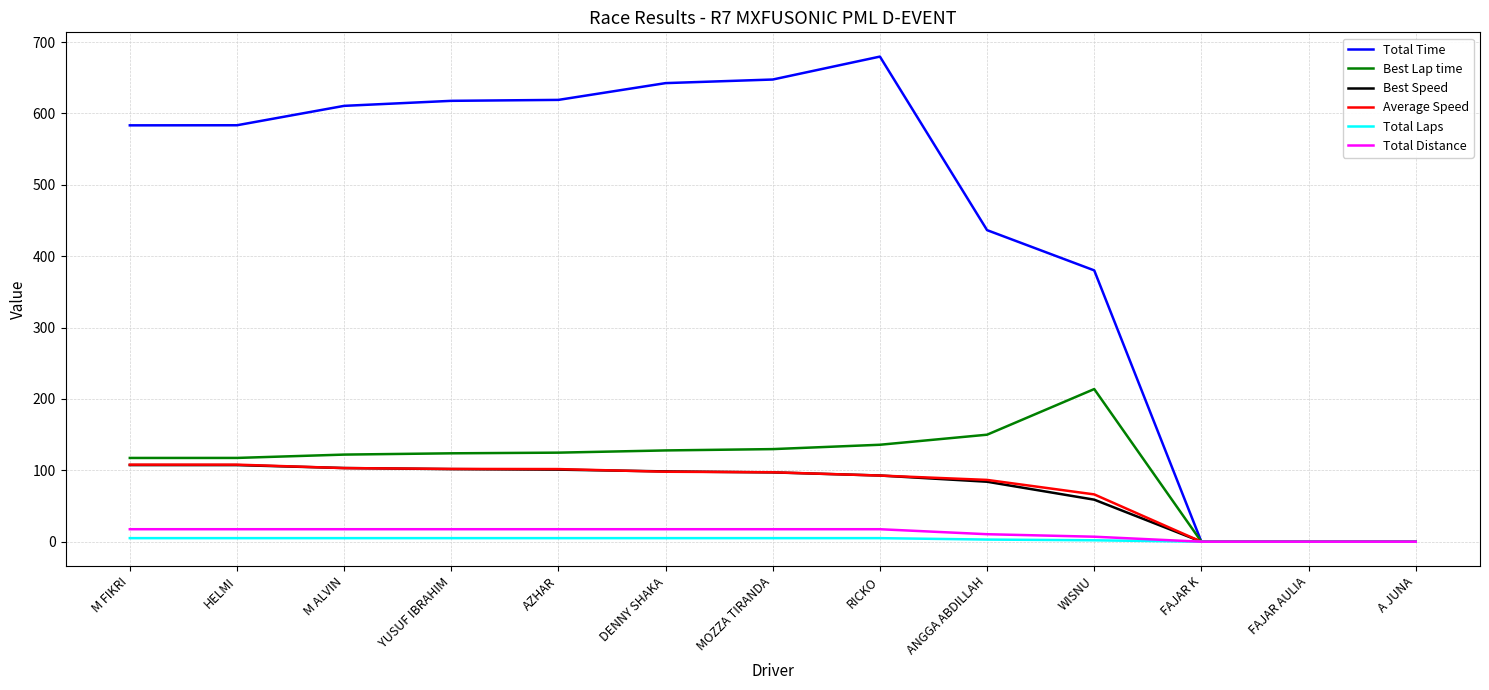

The value of Best Speed at AZHAR is 101.0. True or false?

True